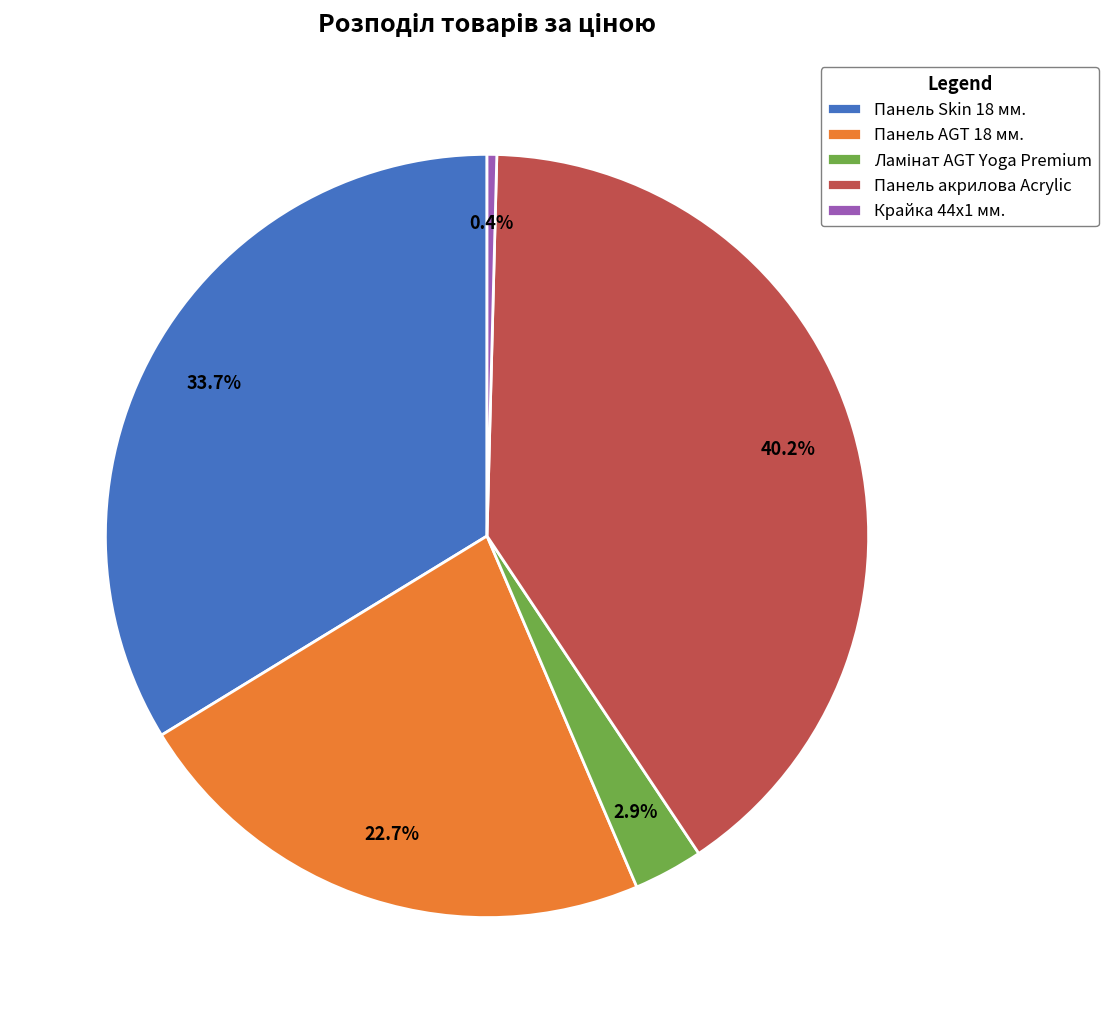

To the nearest percent, what portion does Панель AGT 18 мм. represent?

23%